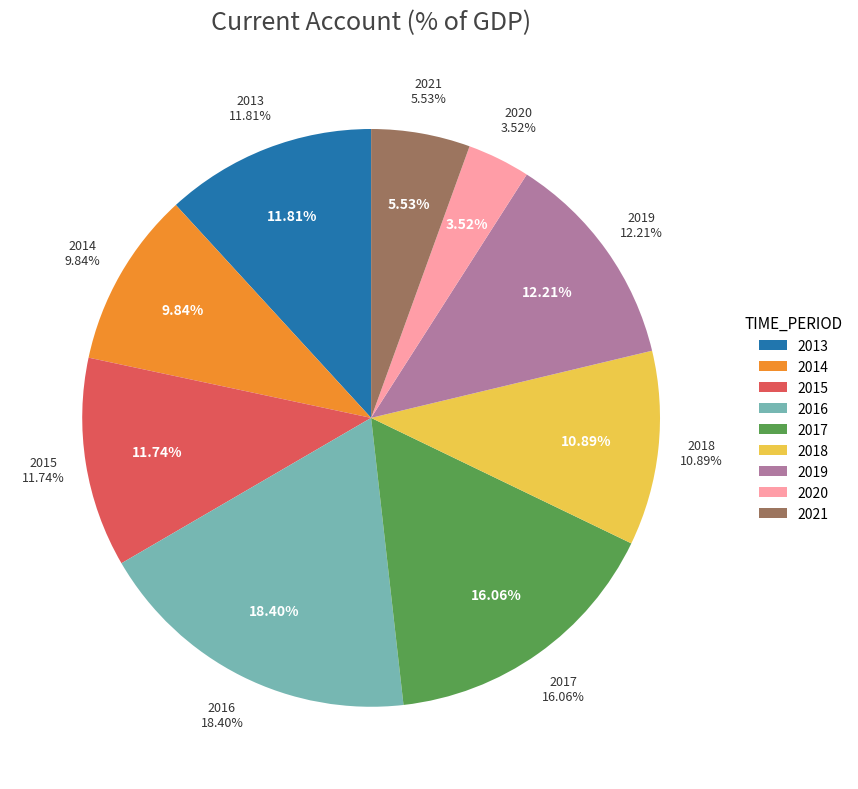

What is the ratio of the value at 2017 to the value at 2014?

1.6